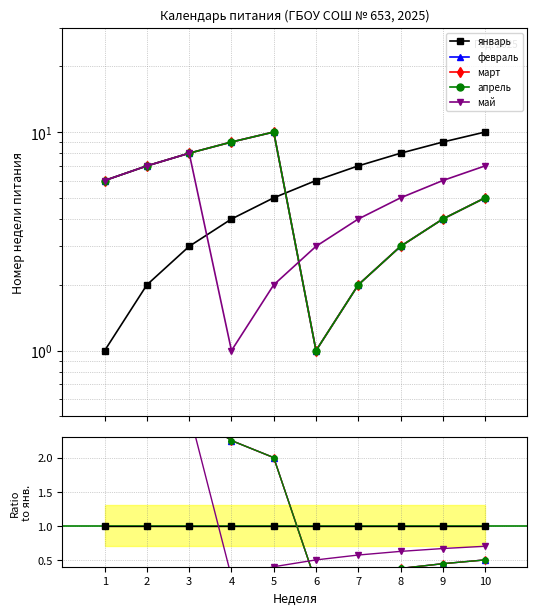

List the labels in order of январь value, smallest first.

1, 2, 3, 4, 5, 6, 7, 8, 9, 10